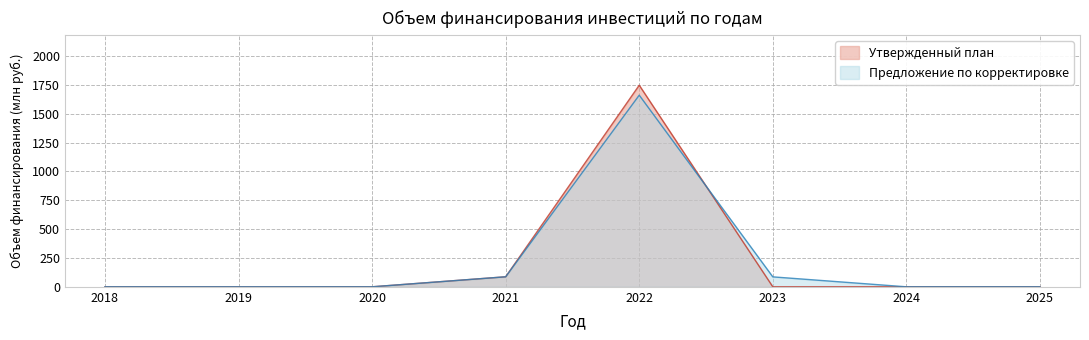

How many interior local peaks does the Утвержденный план series have?

1